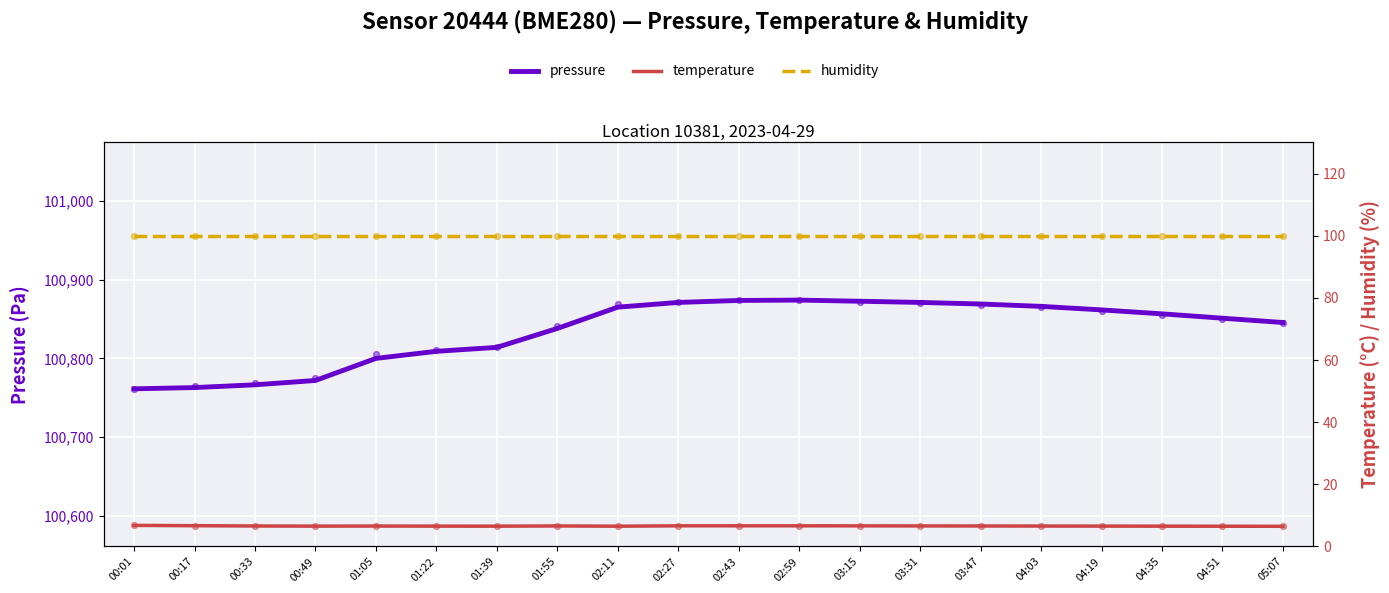

Which series has the largest total across all categories?

pressure (scatter)